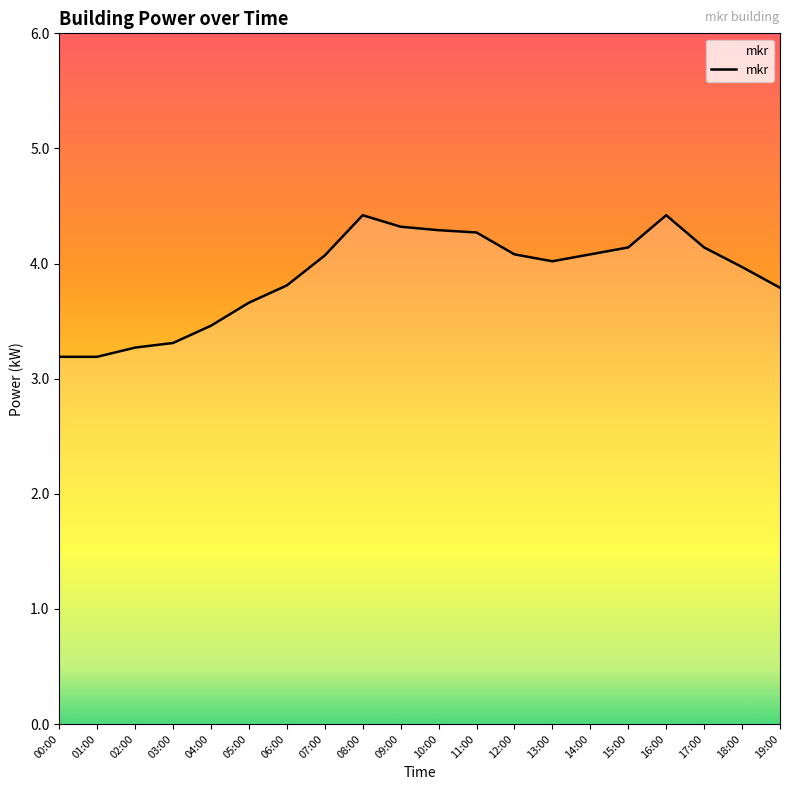

What position from the right is 18:00?

2